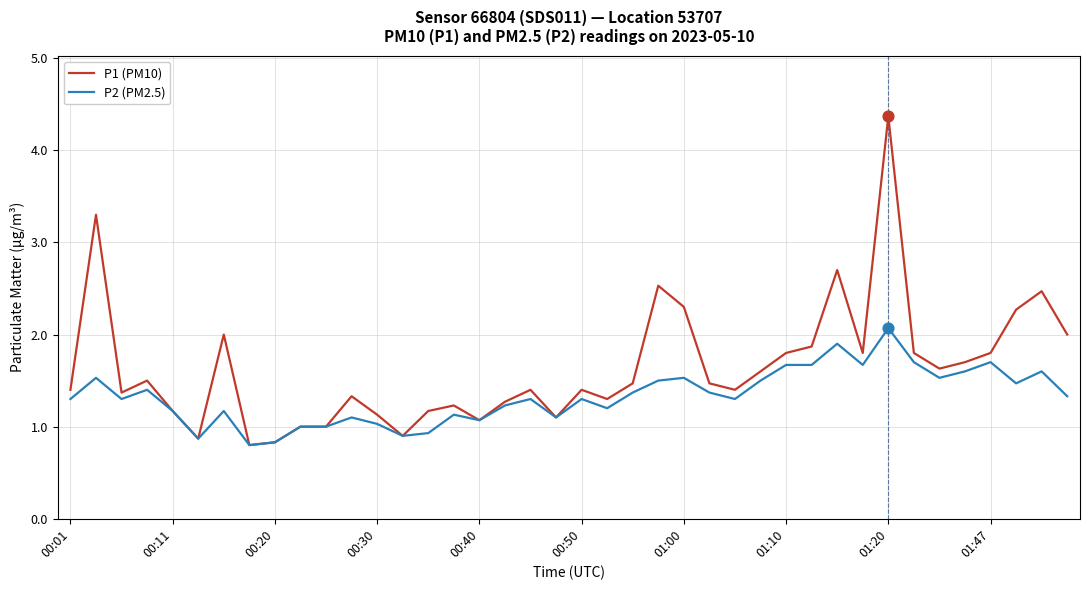

At how many categories does at least one series exceed 3?

2